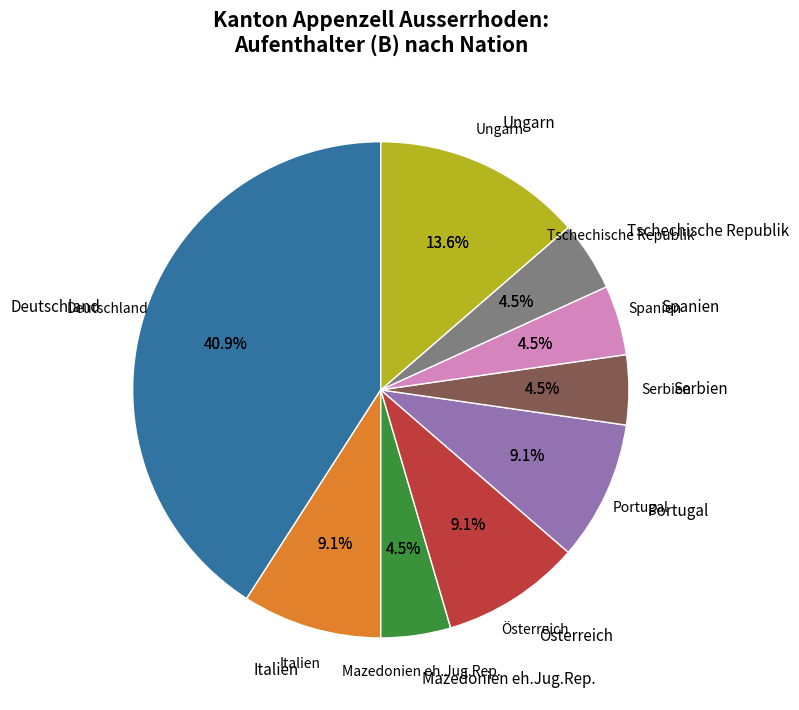

Is there a majority slice in this chart?

No